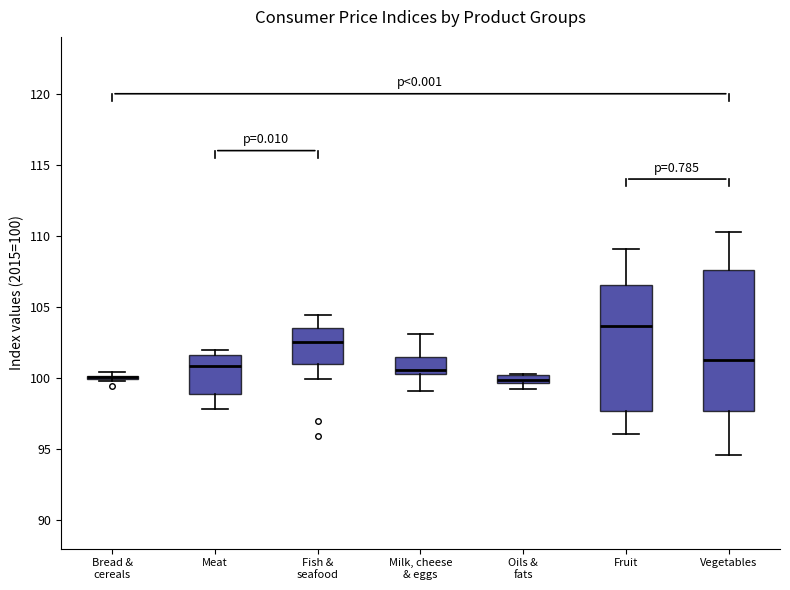

Comparing the boxes themselves (not the whiskers), which one is the tallest?

Vegetables